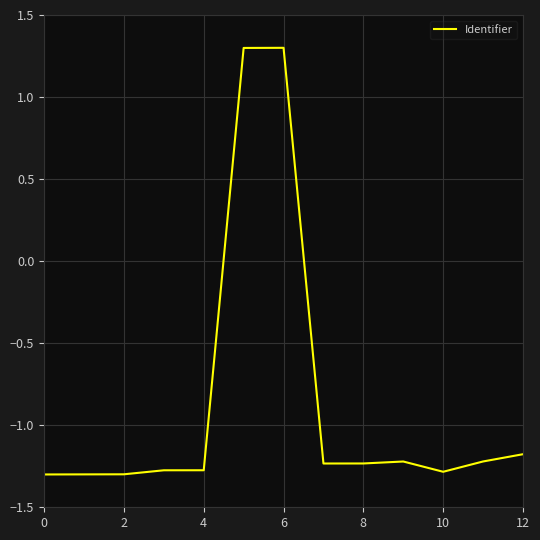

What is the difference between the maximum and minimum values?

2.6